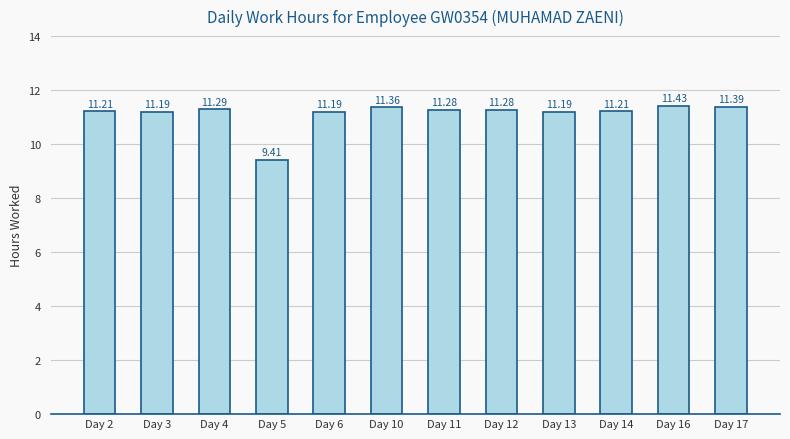

At which label does the data first exceed 11?

Day 2